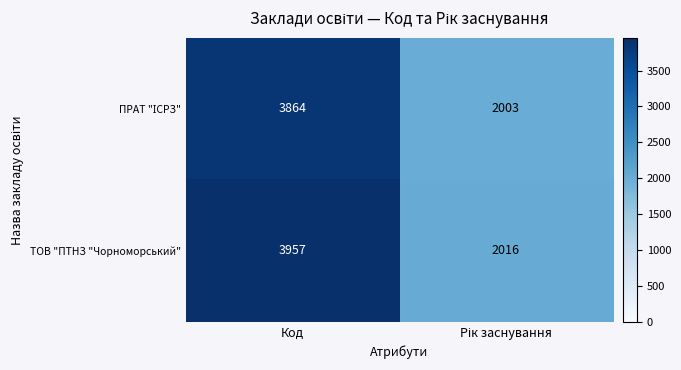

At which category is the sum across all series the highest?

Код